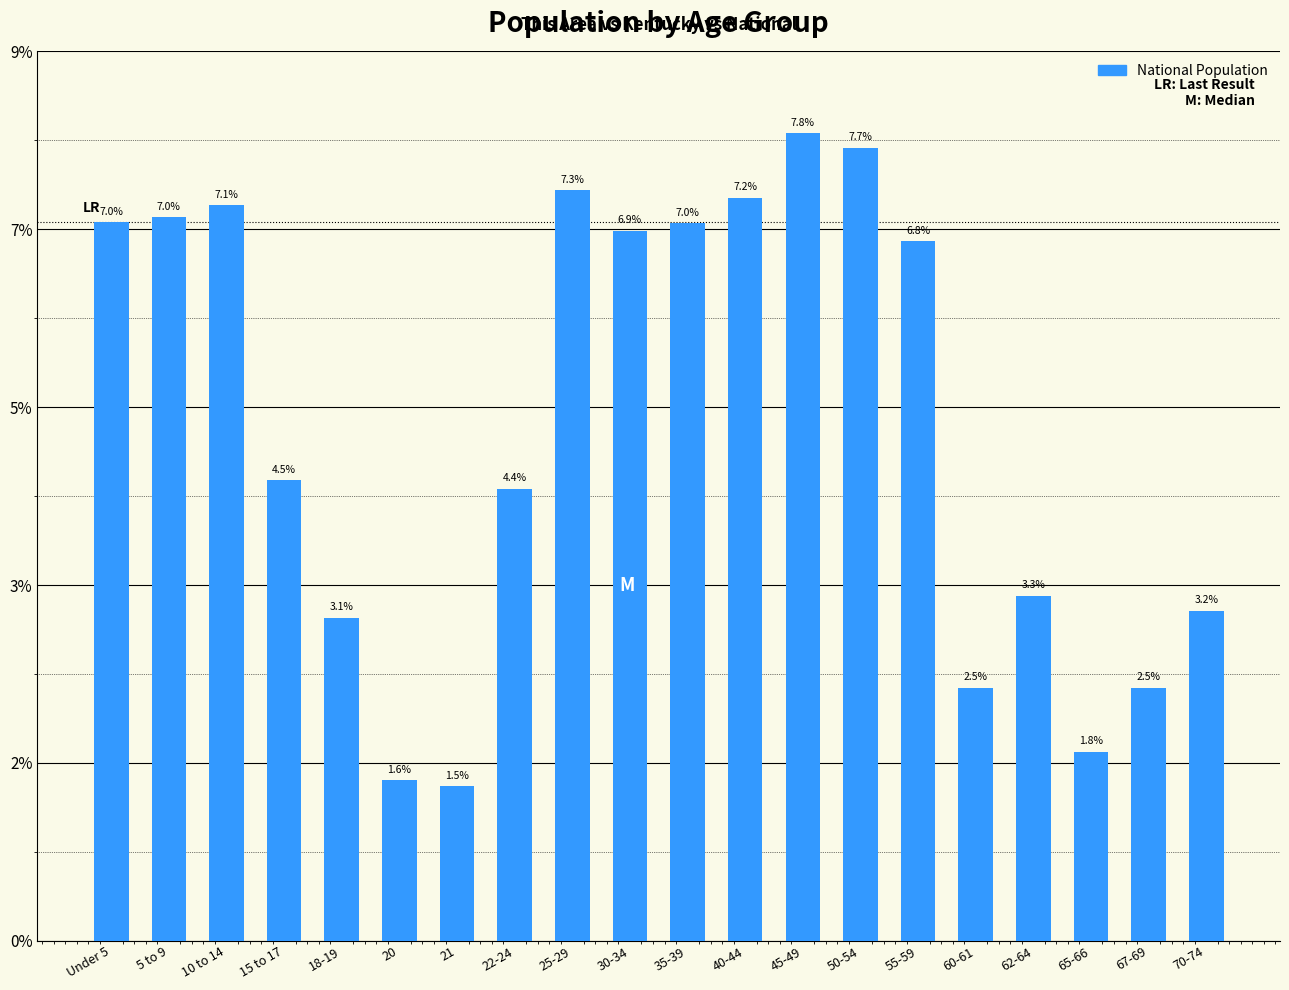

What is the minimum value shown in the chart?

4354294